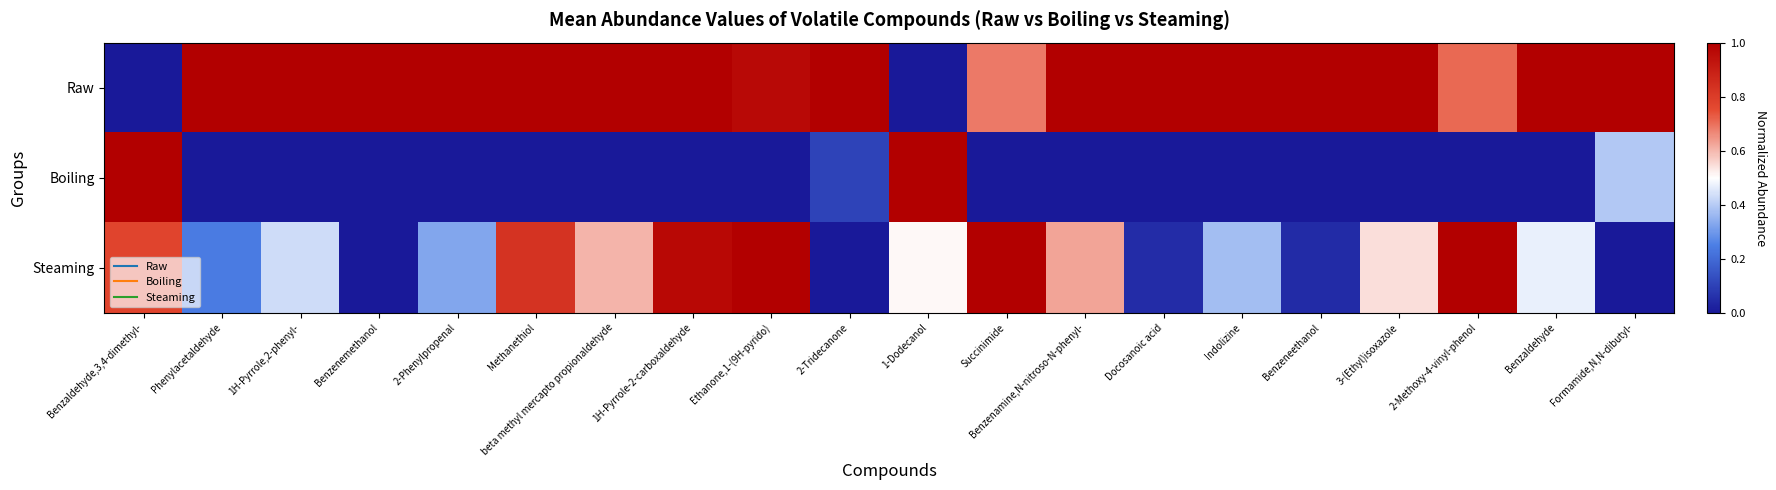

Count the number of categories in the chart.

20